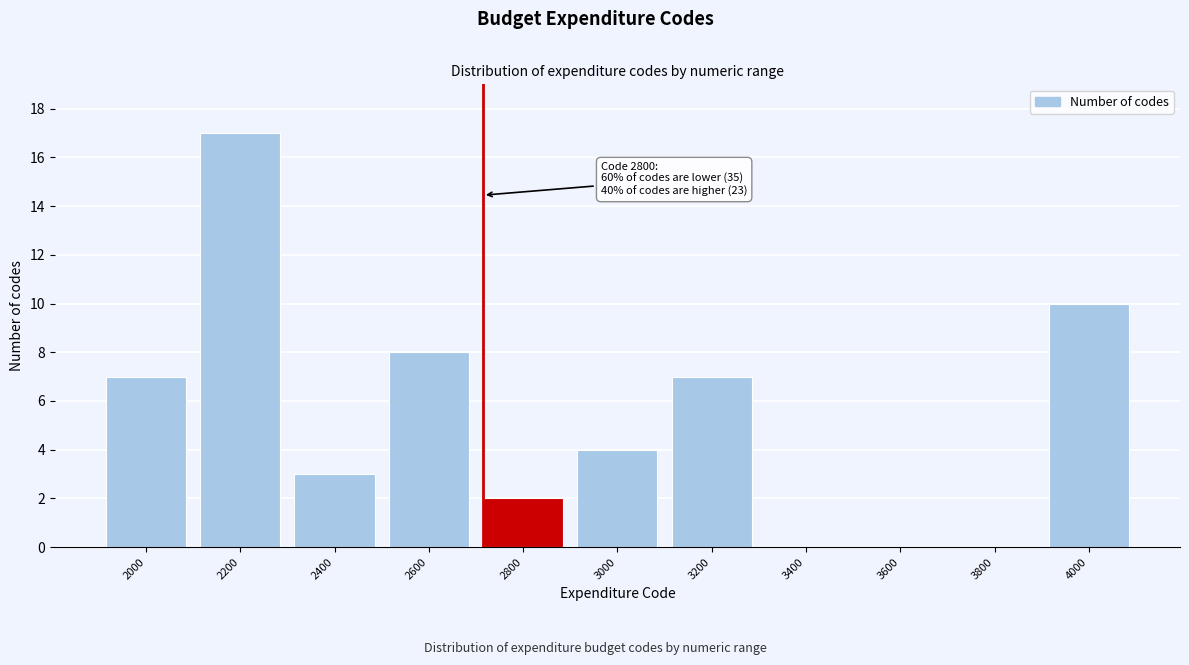

Reading right to left, list all the values displayed in this chart.

4000=10	3800=0	3600=0	3400=0	3200=7	3000=4	2800=2	2600=8	2400=3	2200=17	2000=7